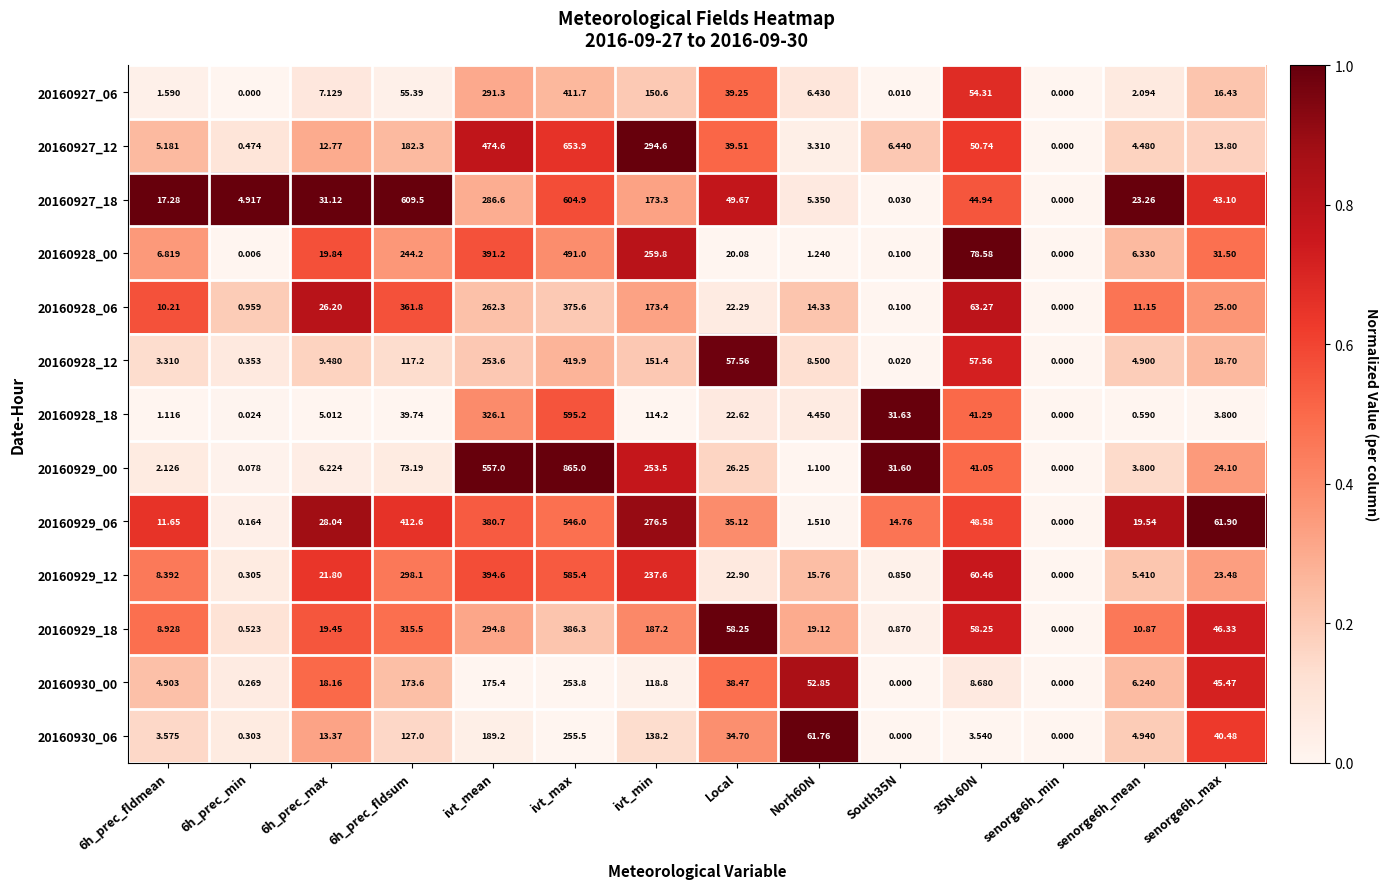

Between ivt_min and senorge6h_max, which series saw the biggest shift?

20160927_12